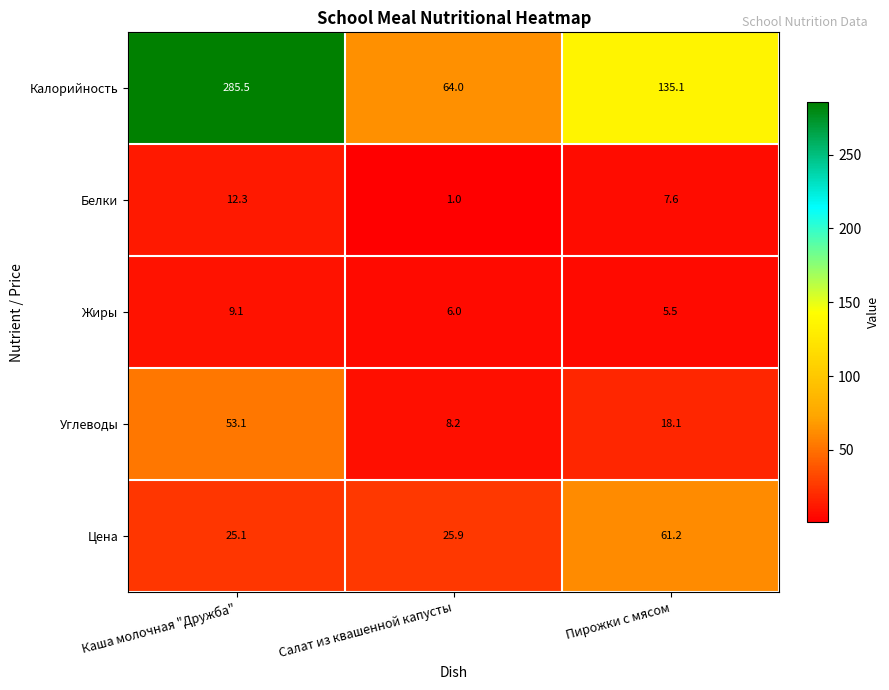

What is the difference between the Калорийность values at Каша молочная "Дружба" and Пирожки с мясом?

150.4